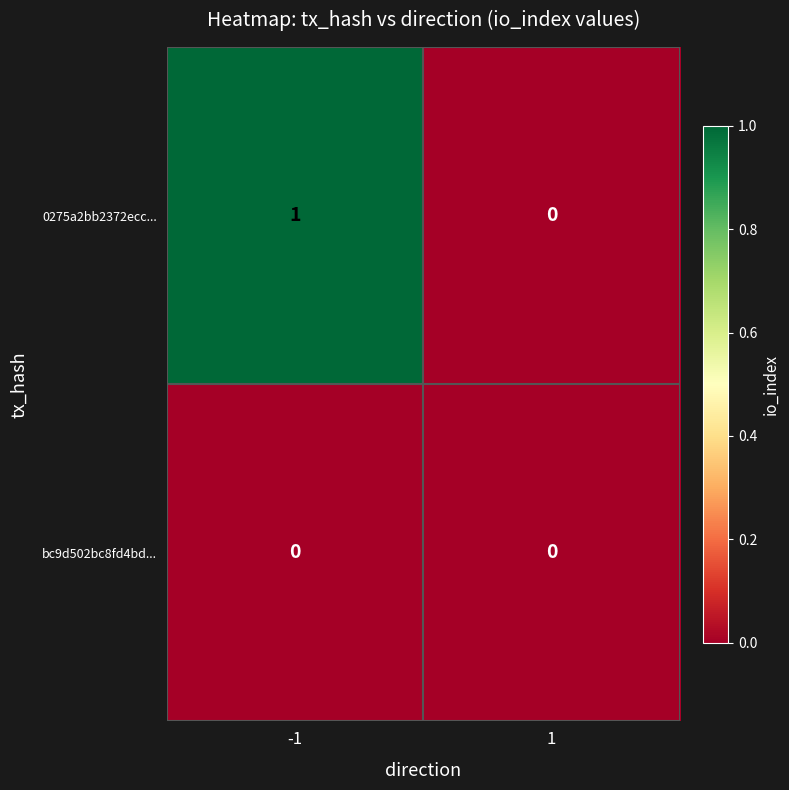

How many series are shown in this chart?

2